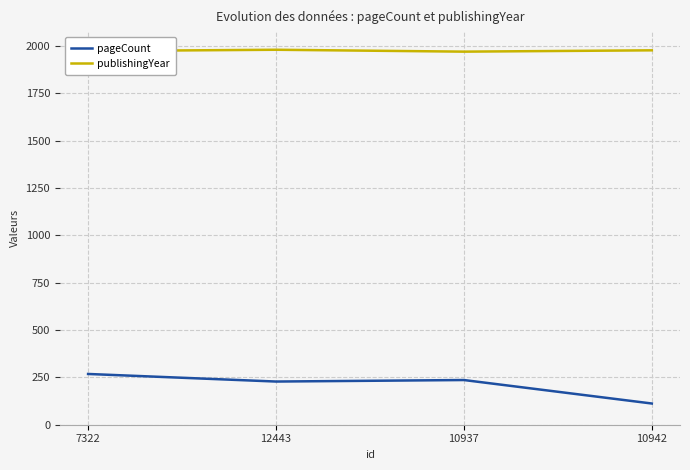

The publishingYear series shows 3344 at 12443. True or false?

False